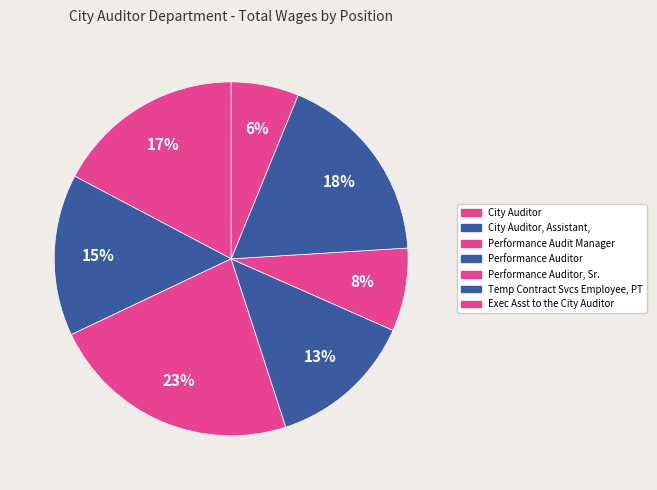

Rank the categories by value from highest to lowest.

Performance Audit Manager, Temp Contract Svcs Employee, PT, City Auditor, City Auditor, Assistant,, Performance Auditor, Performance Auditor, Sr., Exec Asst to the City Auditor